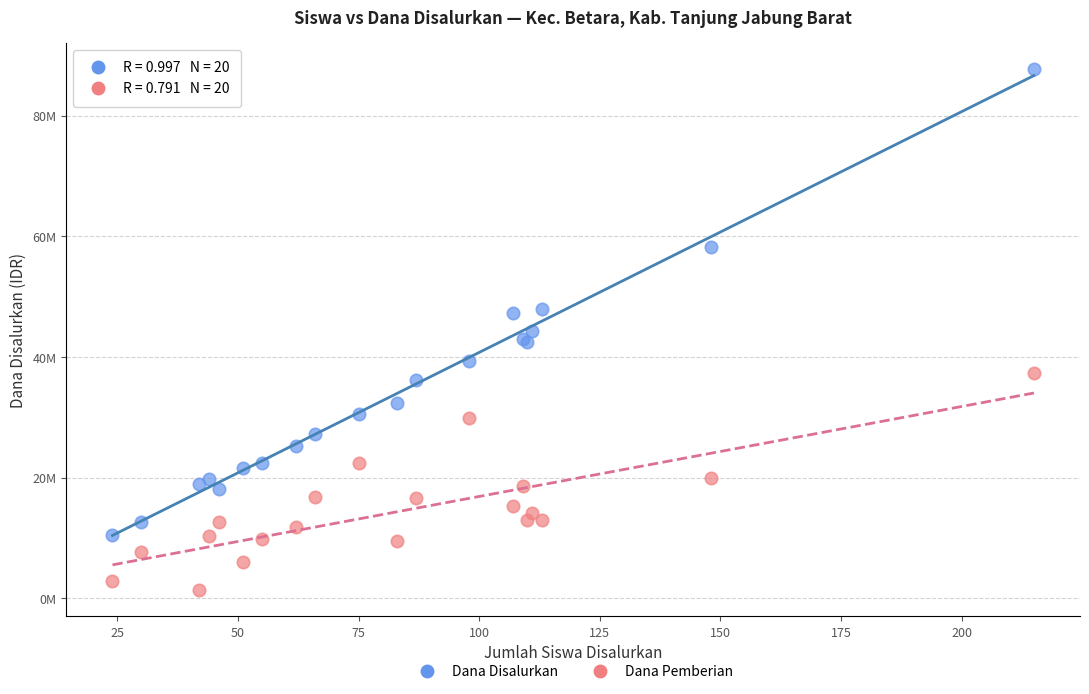

Which series reaches the maximum Y coordinate?

Dana Disalurkan